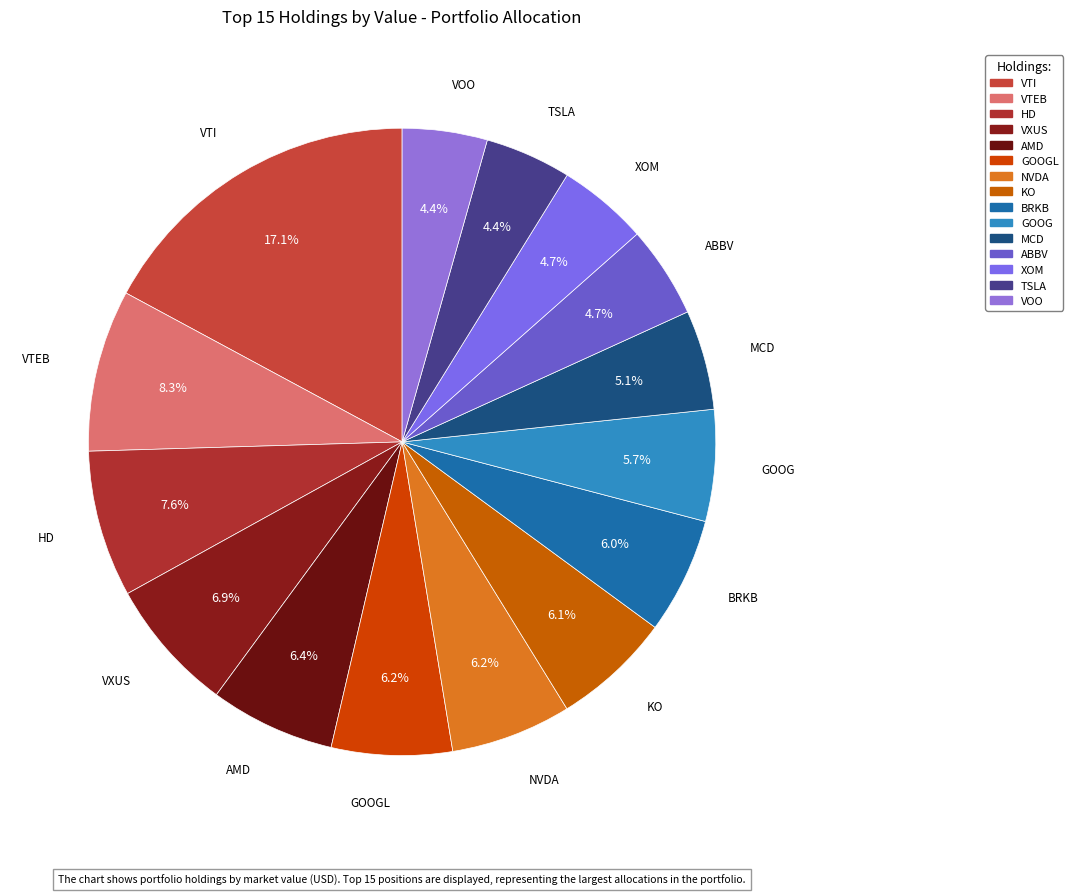

To the nearest percent, what is the difference between the largest and smallest slice percentages?

13%